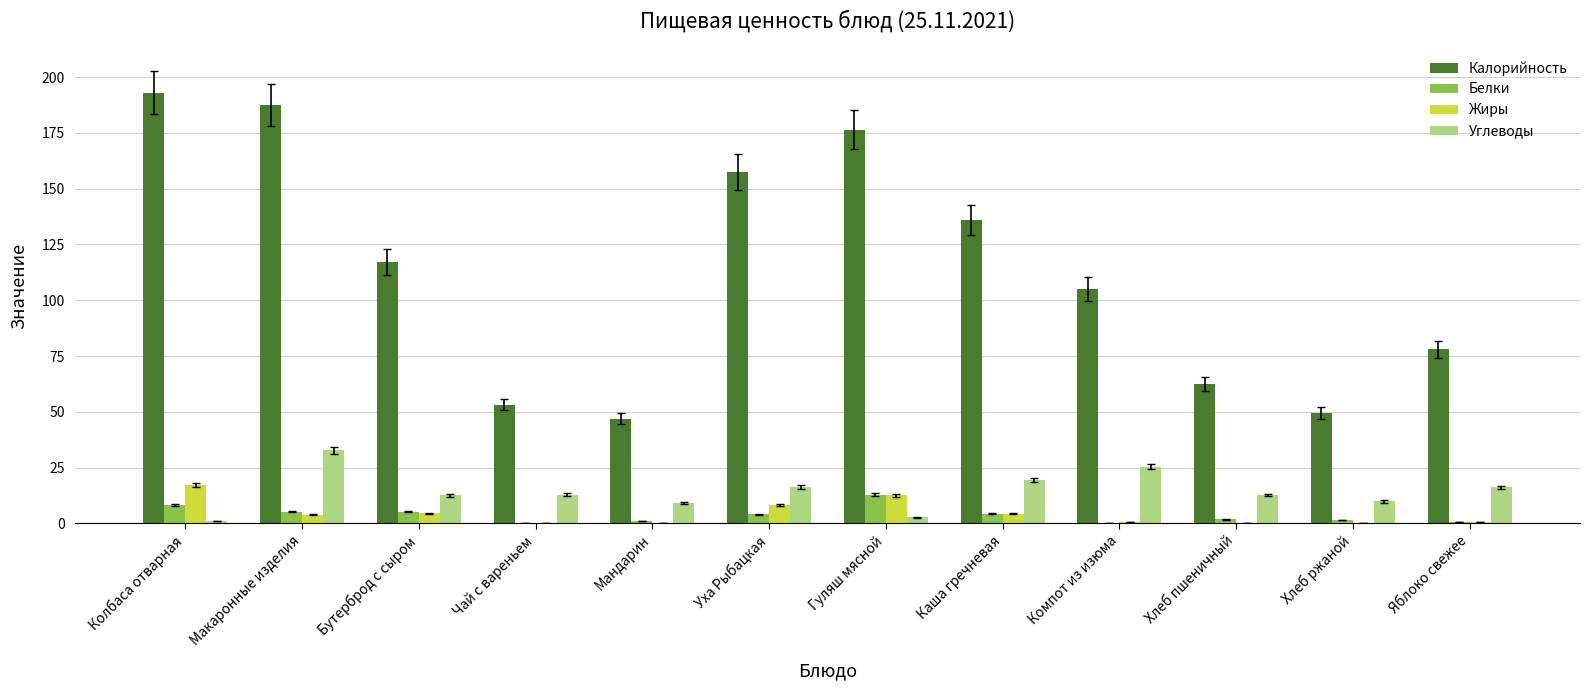

How many series are shown in this chart?

4